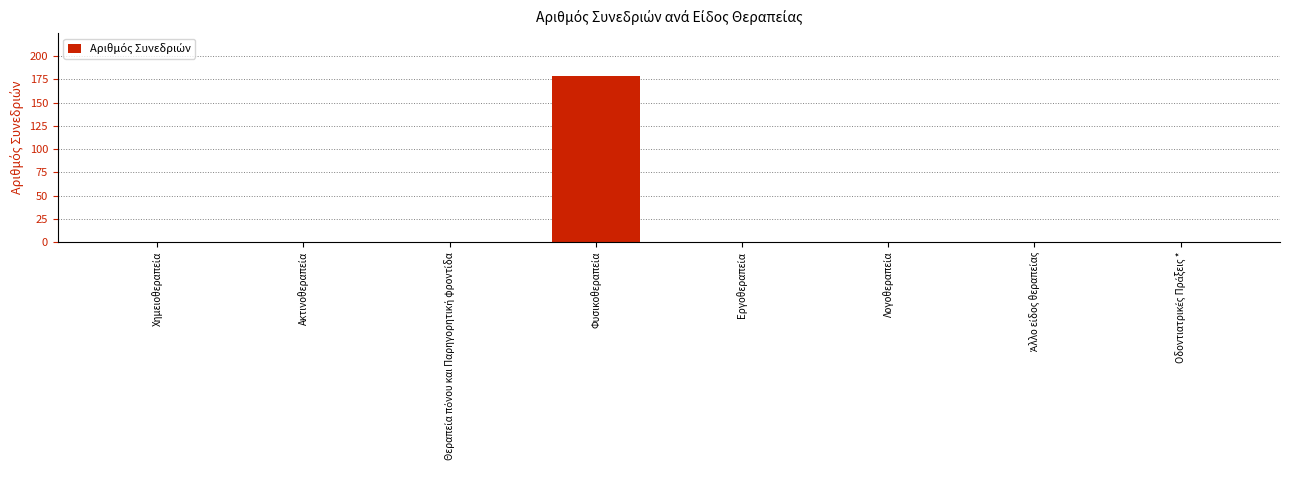

What is the greatest value displayed?

179